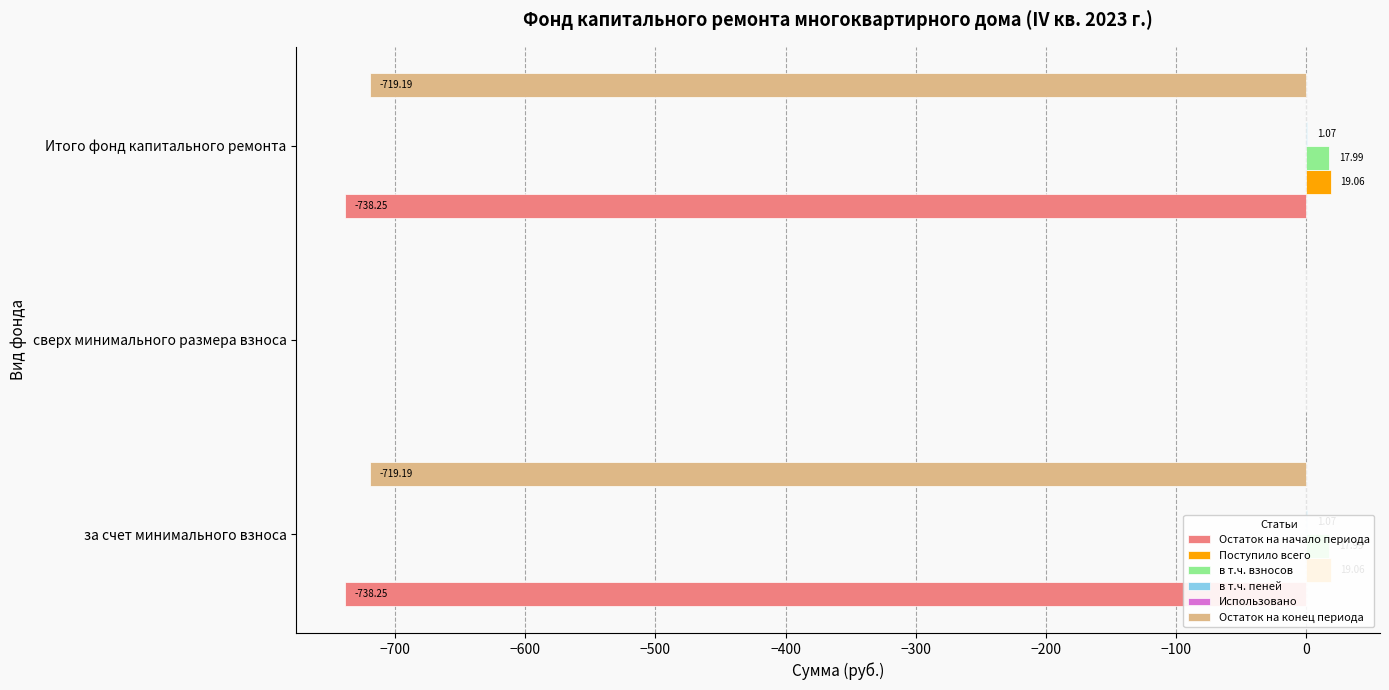

What is the difference between the maximum and minimum values in the в т.ч. пеней series?

1.1